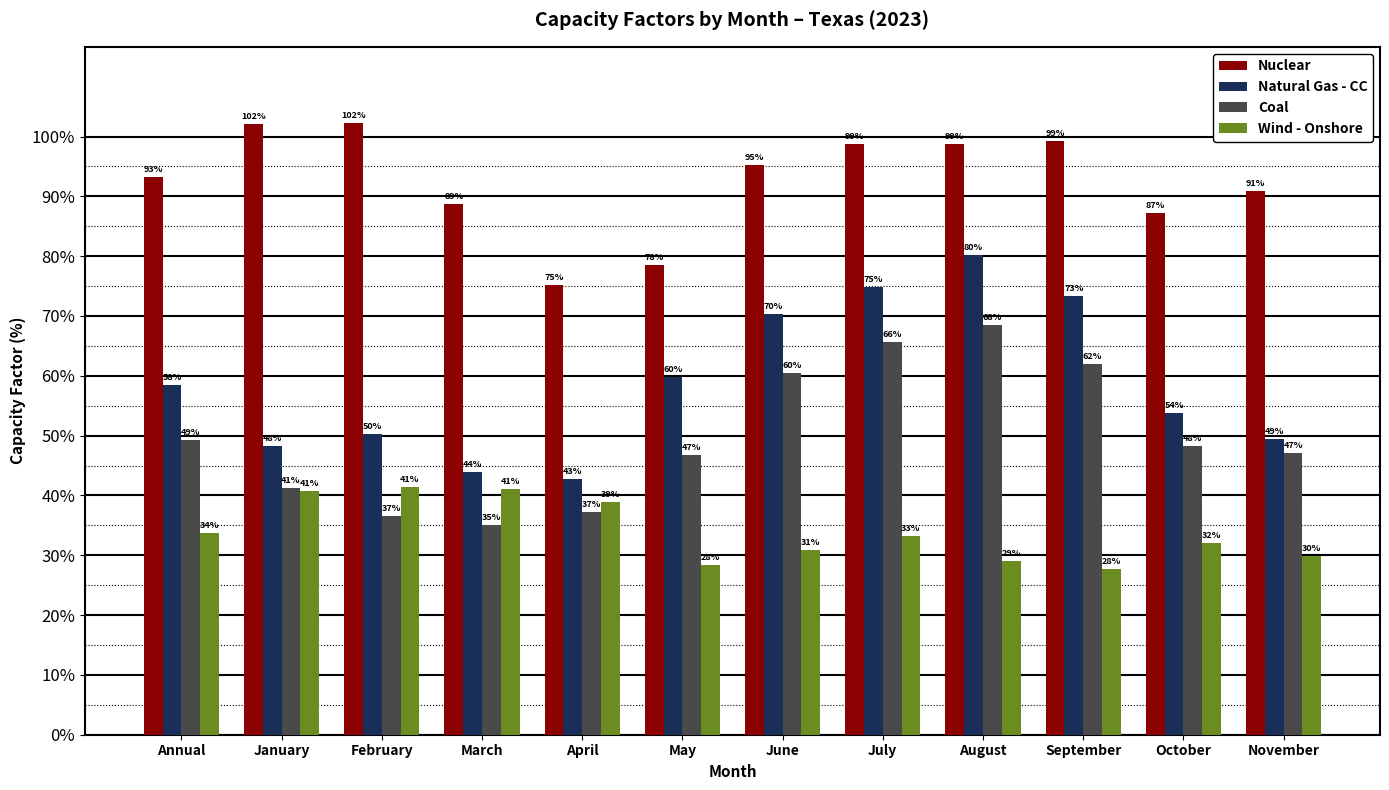

The value of Natural Gas - CC at March is 43.9. True or false?

True